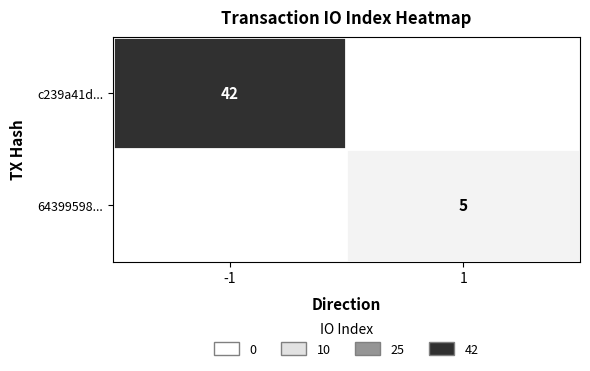

What is the difference between the highest and lowest values at -1?

42